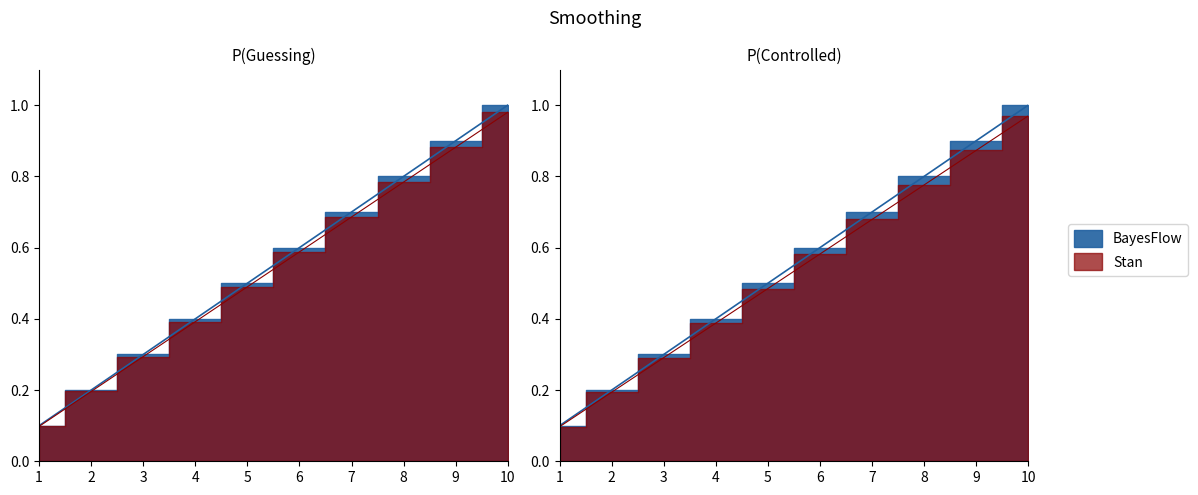

What is the sum of all values?

5.5